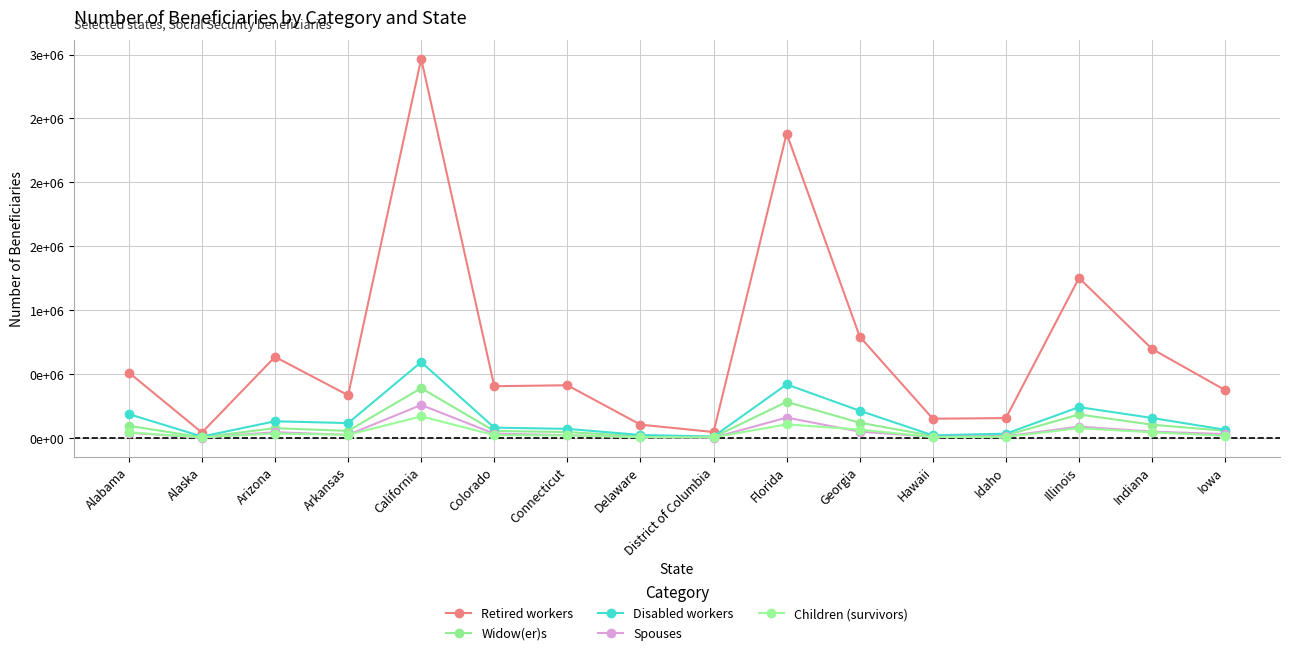

What is the smallest value displayed?

1888